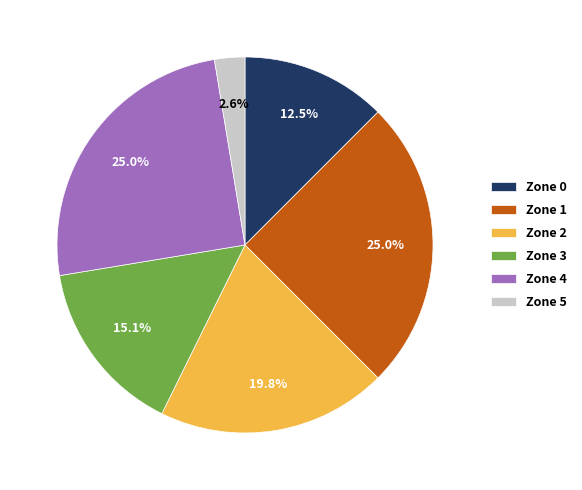

Count the number of slices in the pie.

6